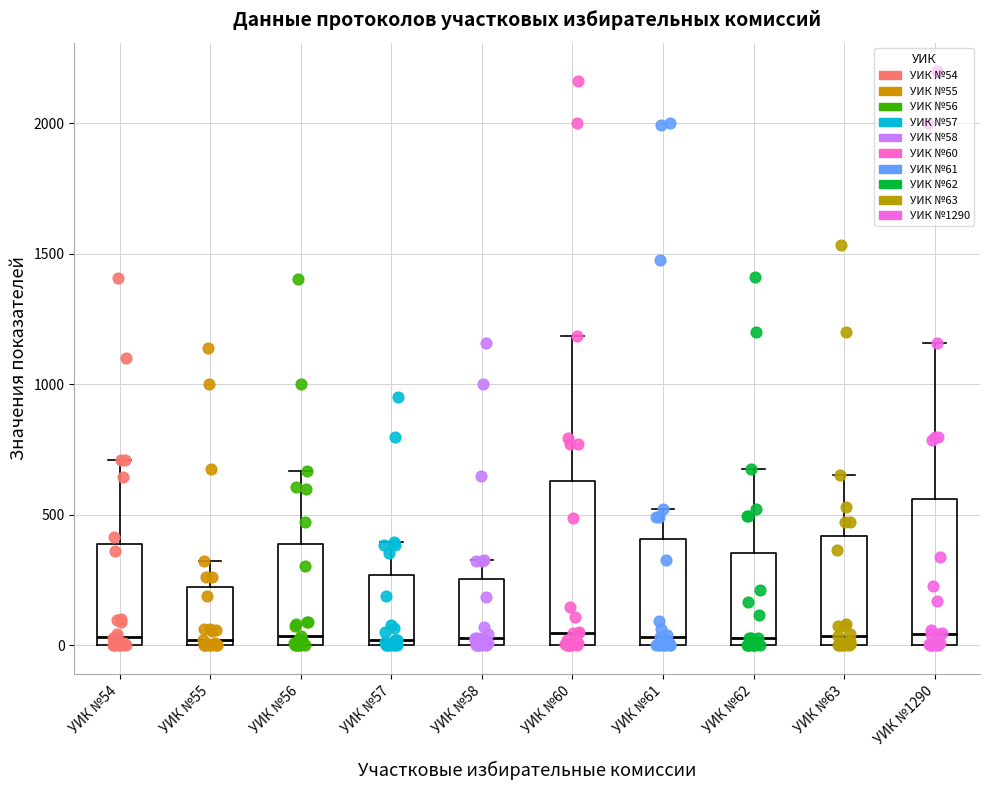

Reading left to right, read every box against the y-axis: the position of its median line, the range the box covers, and the ends of its whiskers. The values are not printed on the chart, so give them approximately, as read against the axis.

УИК №54: median 50, box 0 to 400, whiskers 0 to 700
УИК №55: median 0 (just above the box's lower edge), box 0 to 250, whiskers 0 to 300
УИК №56: median 50, box 0 to 400, whiskers 0 to 650
УИК №57: median 0 (just above the box's lower edge), box 0 to 250, whiskers 0 to 400
УИК №58: median 50, box 0 to 250, whiskers 0 to 350
УИК №60: median 50, box 0 to 650, whiskers 0 to 1200
УИК №61: median 50, box 0 to 400, whiskers 0 to 500
УИК №62: median 50, box 0 to 350, whiskers 0 to 700
УИК №63: median 50, box 0 to 400, whiskers 0 to 650
УИК №1290: median 50, box 0 to 550, whiskers 0 to 1150